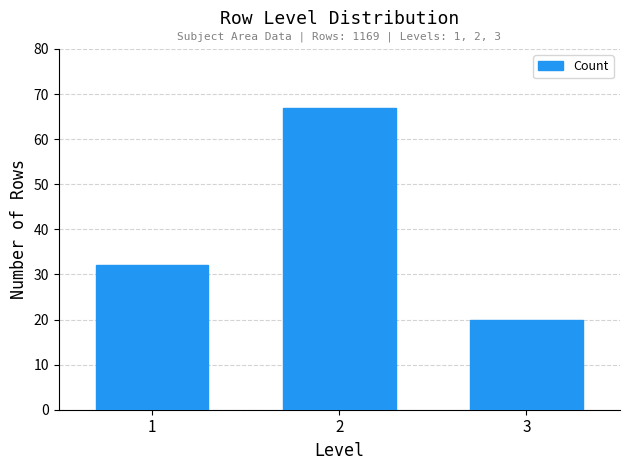

Reading left to right, what are all the values shown in this chart?

1=32	2=67	3=20